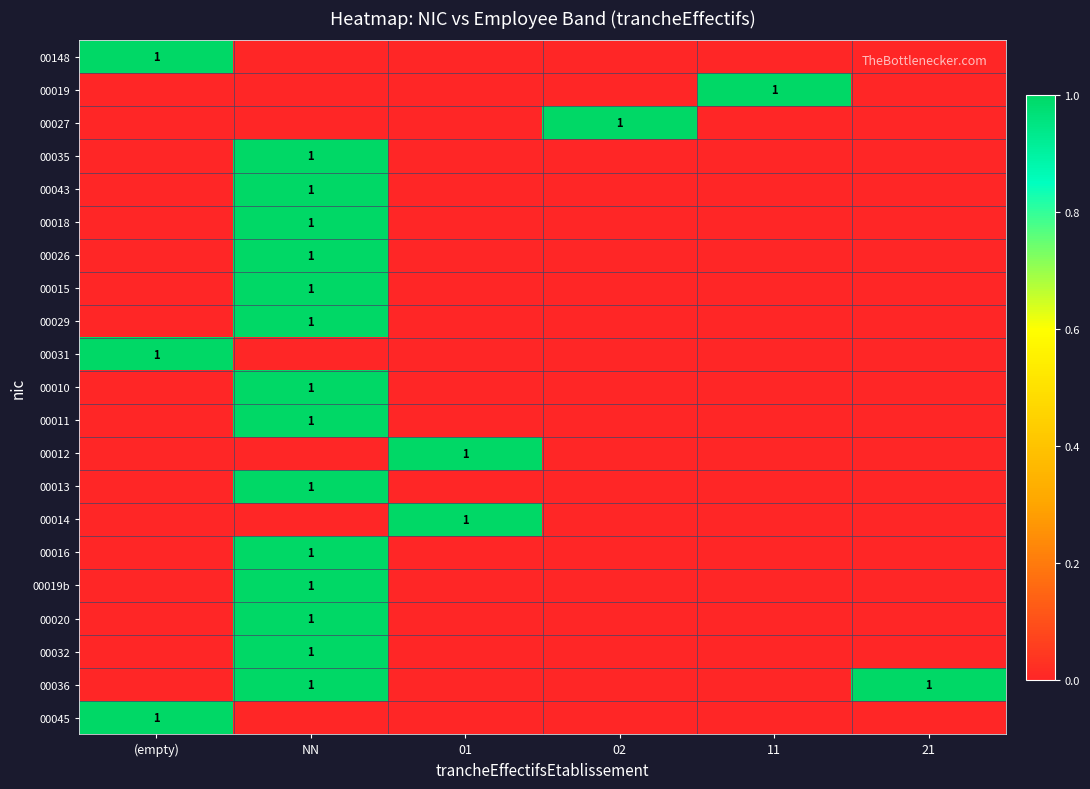

What is the total value across all series at 11?

1